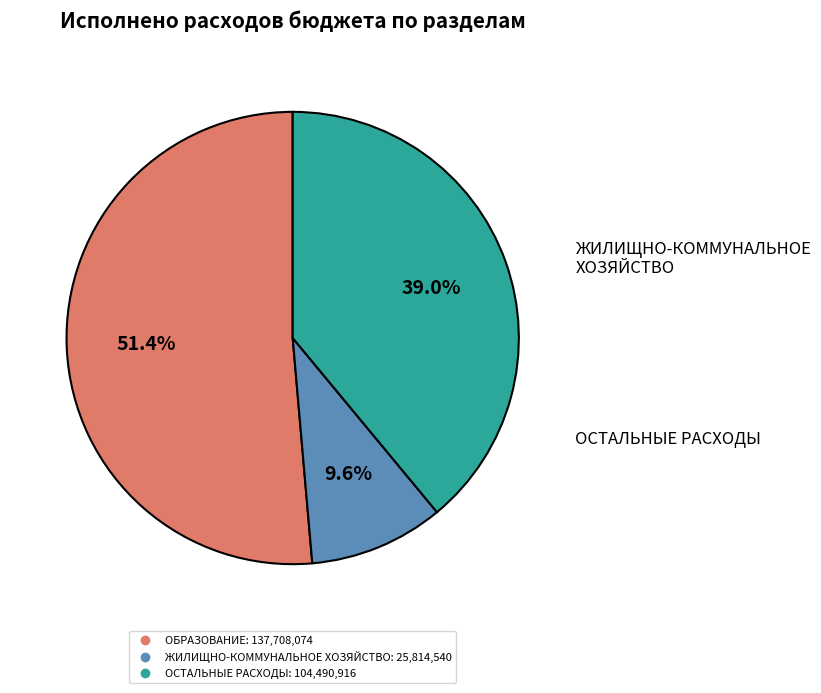

Does any single category account for the majority?

Yes